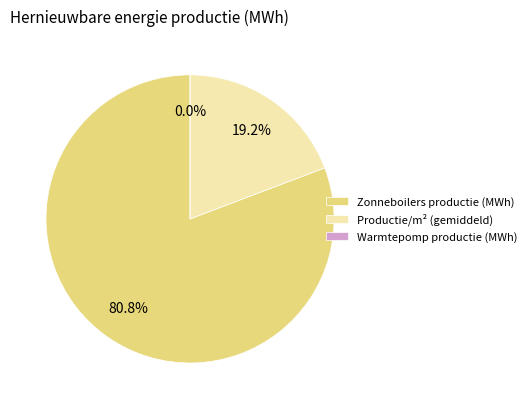

What is the largest slice in the pie chart?

Zonneboilers productie (MWh)